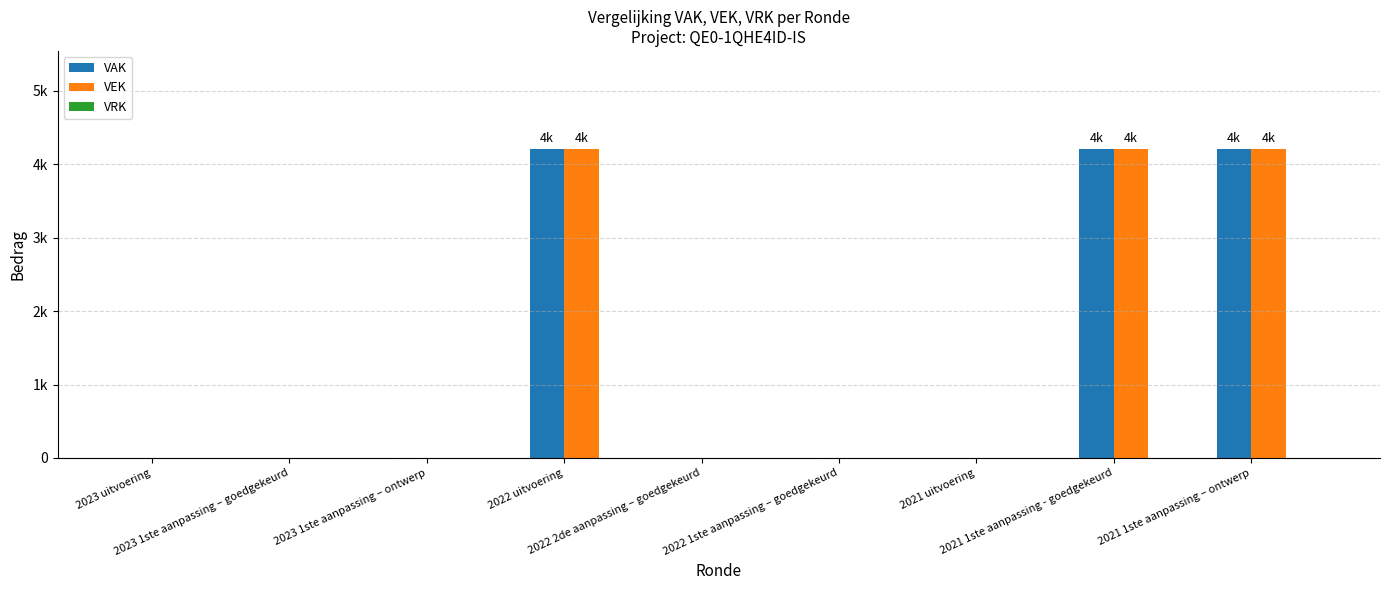

Is it true that VAK equals 0 at 2022 2de aanpassing – goedgekeurd?

True